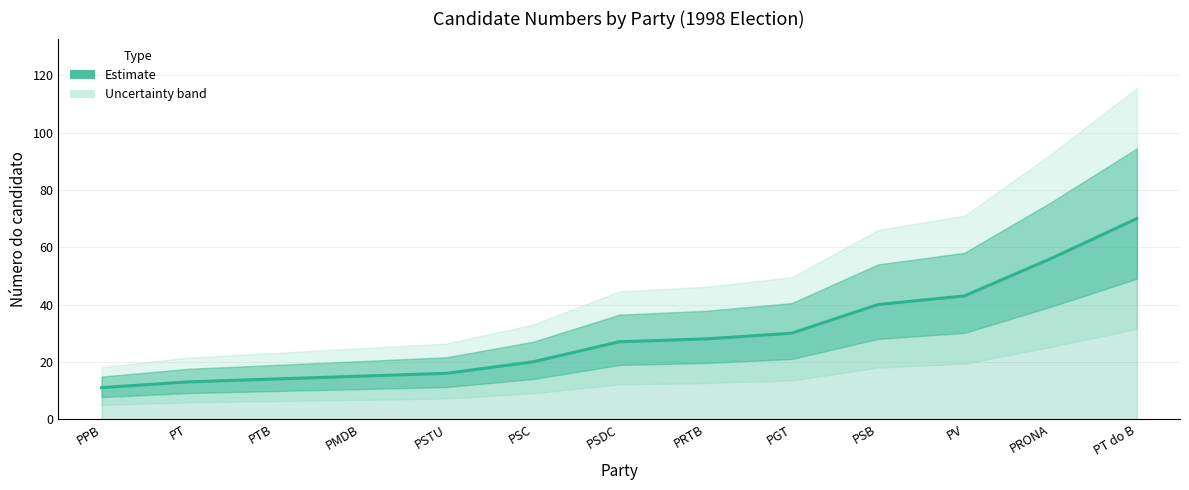

Is this an area chart (filled region under the line)?

No